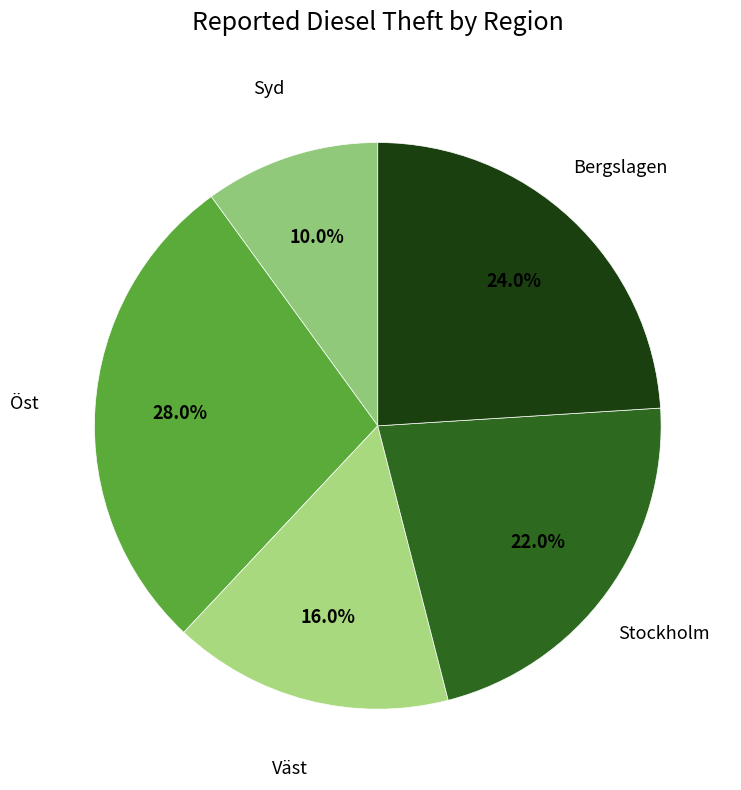

How many slices are in this pie chart?

5